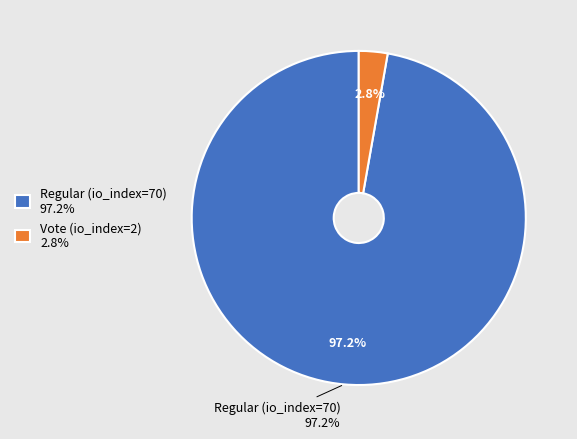

To the nearest percent, what is the combined percentage of Vote (io_index=2) and Regular (io_index=70)?

100%